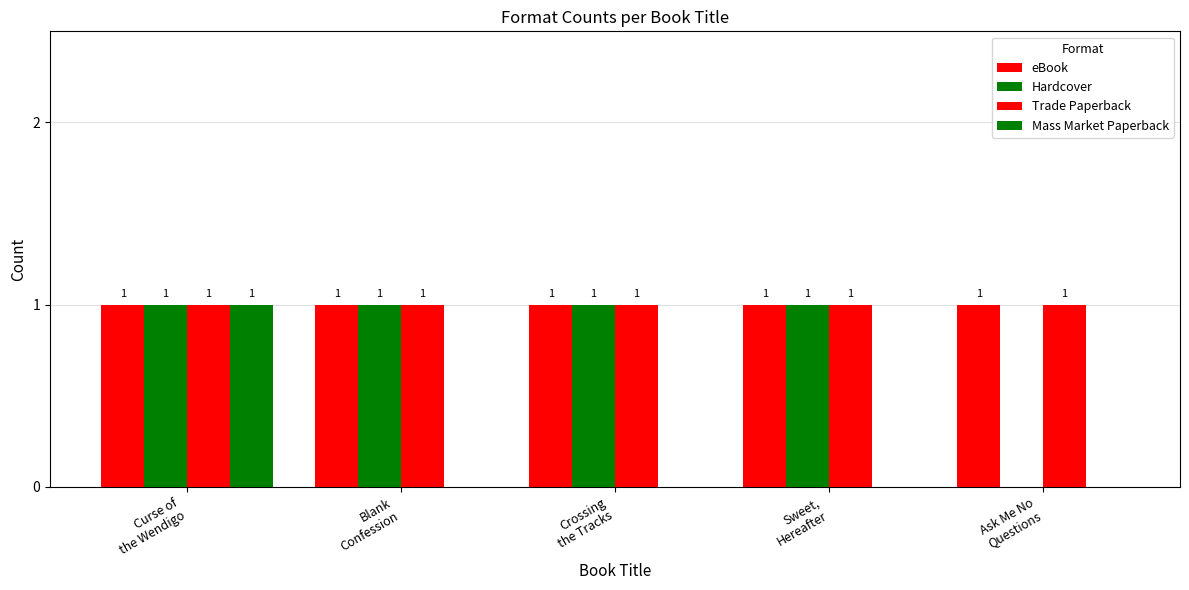

How many categories are shown in the chart?

5